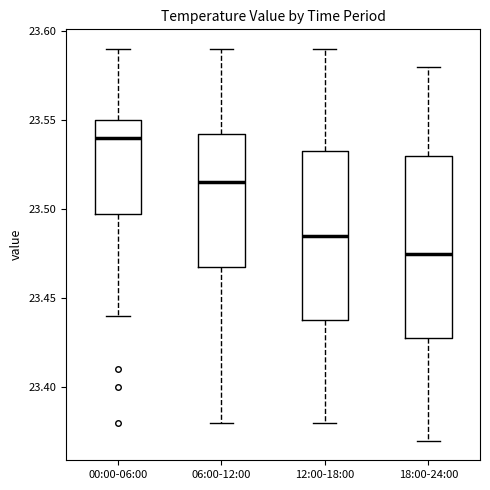

Which box's median line is the lowest?

18:00-24:00